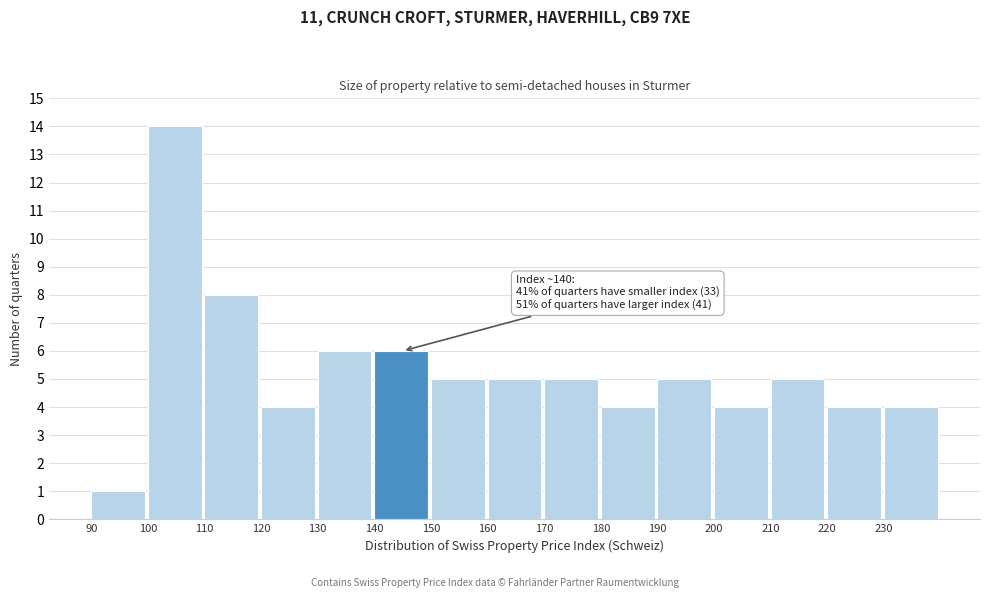

Over which range of the x-axis is the bar tallest?

100 to 110